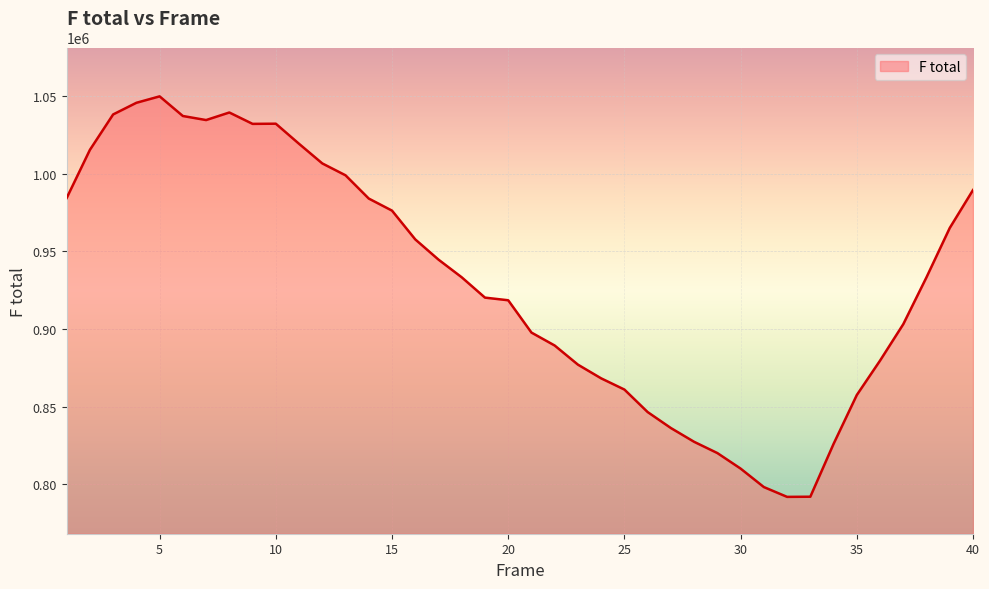

What is the smallest value displayed?

791779